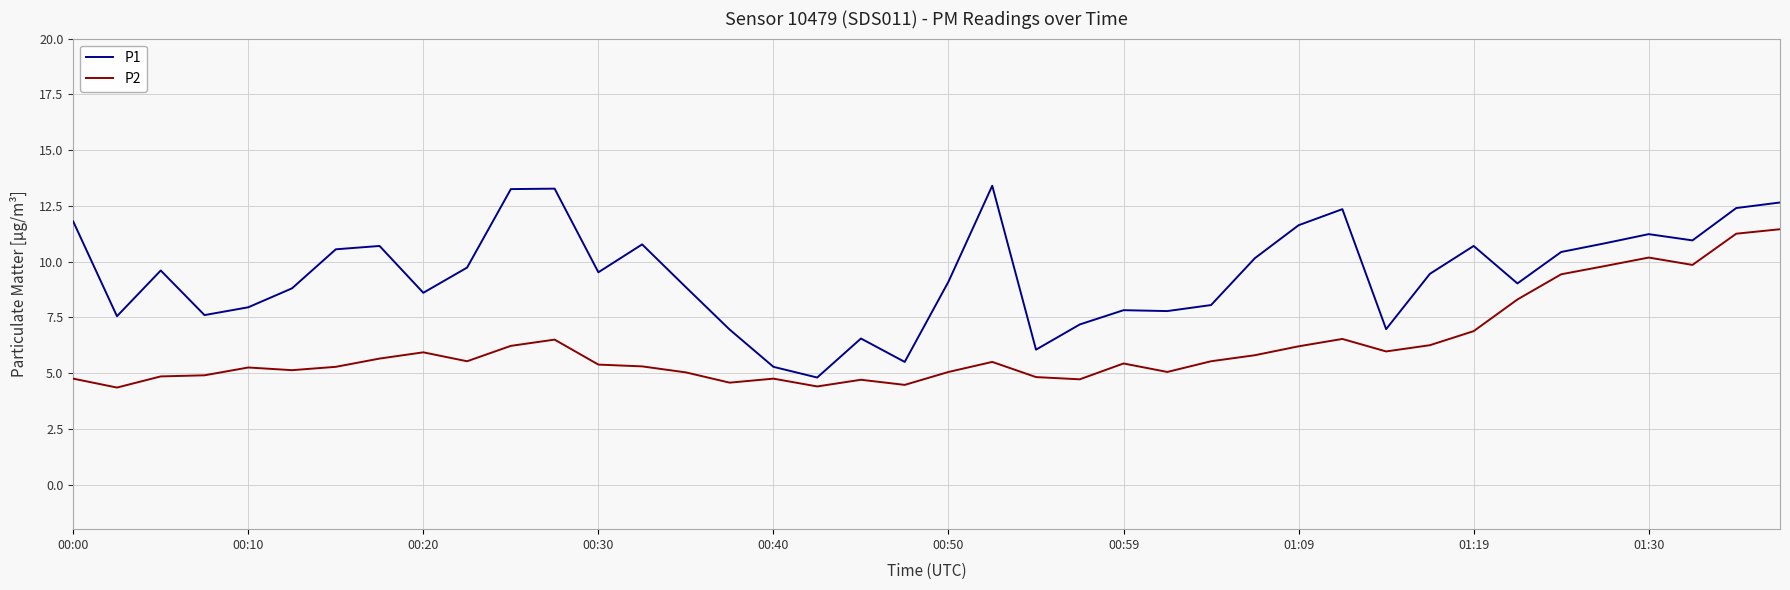

List the series in order of their peak value, lowest first.

P2, P1